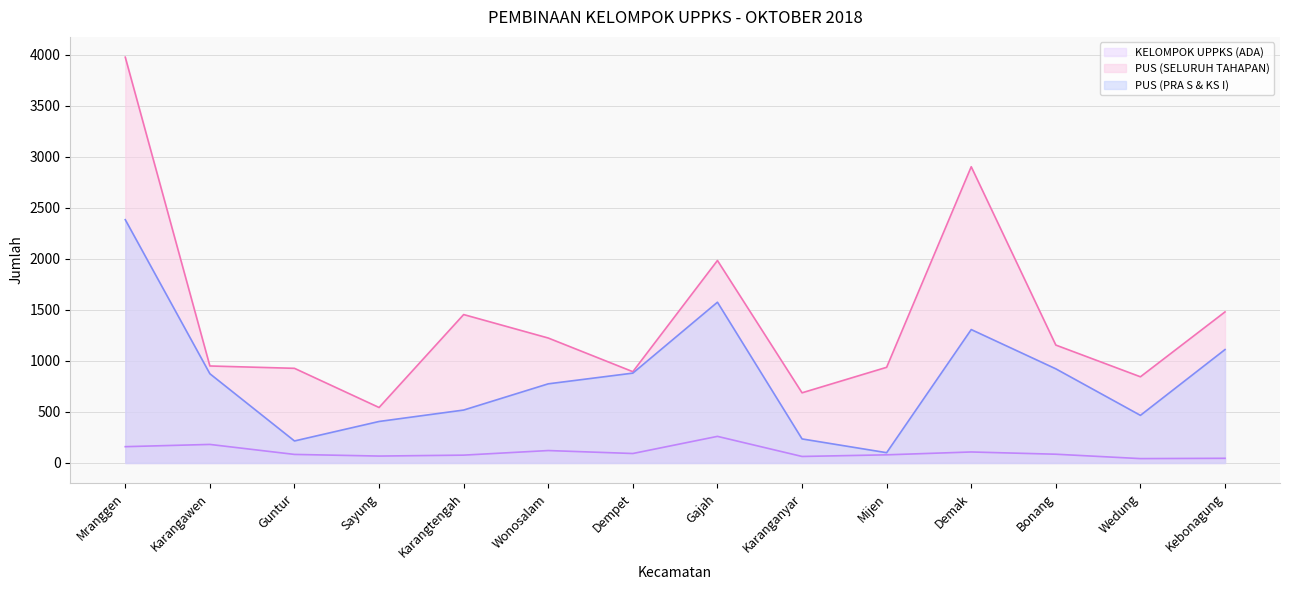

The PUS (SELURUH TAHAPAN) series shows 938 at Mijen. True or false?

True